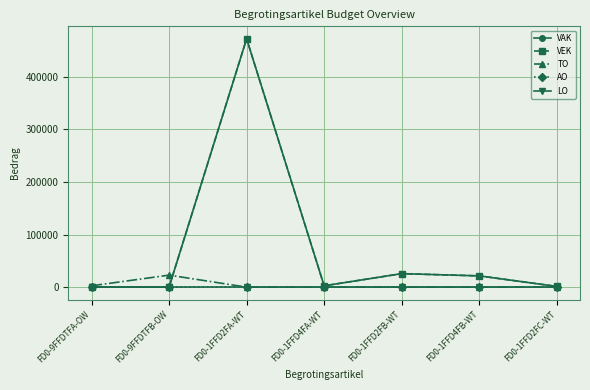

What is the label of the 1st point from the left?

FD0-9FFDTFA-OW